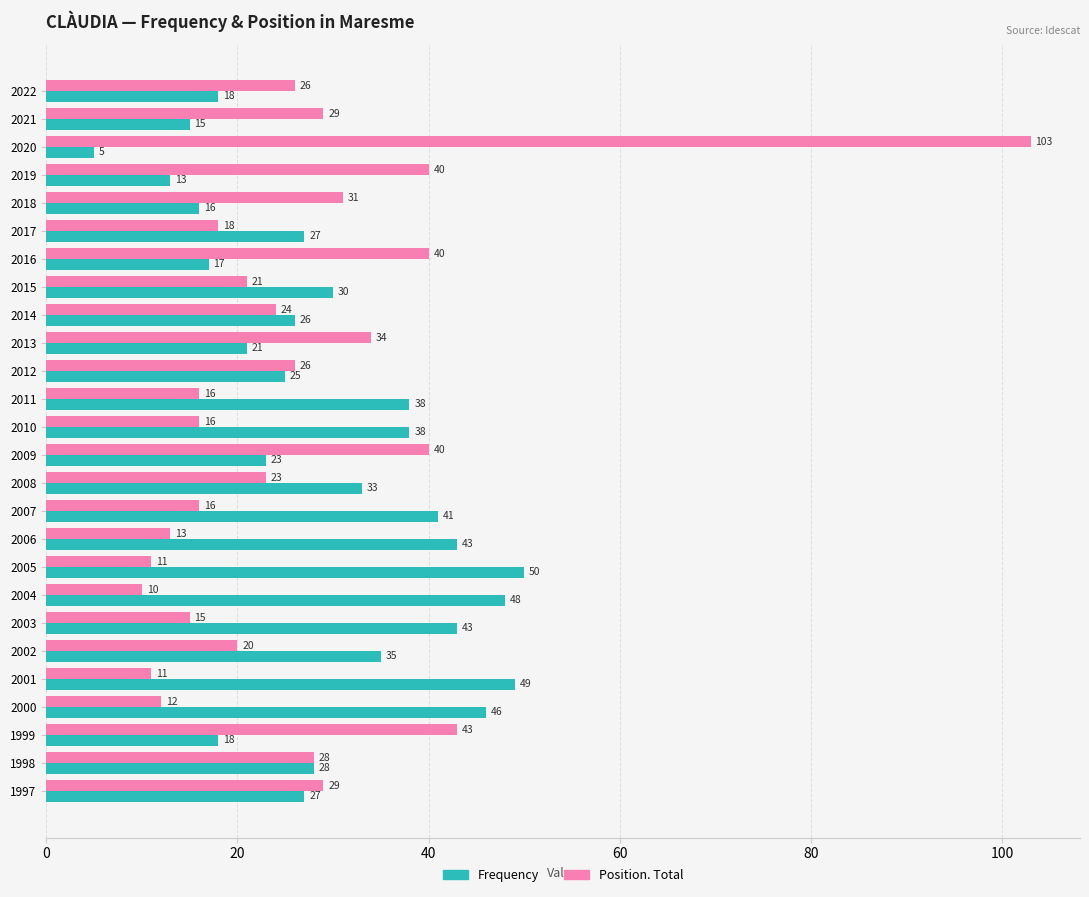

Is the value of Frequency at 2019 greater than the value of Position. Total at 2007?

No